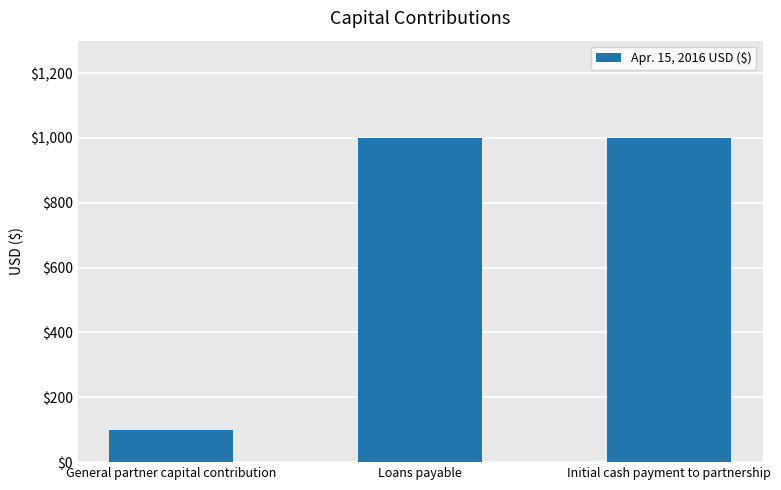

What is the label of the 3rd bar from the left?

Initial cash payment to partnership